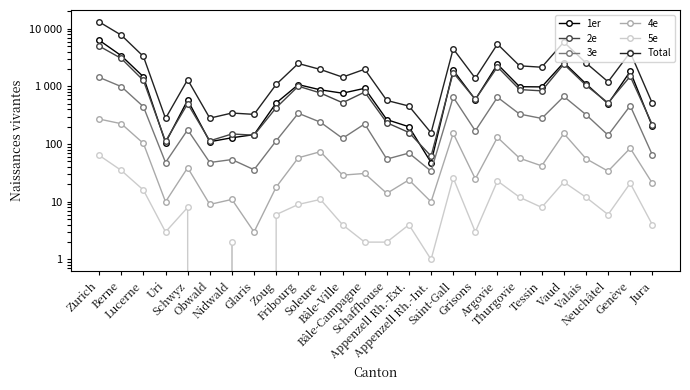

At which category does Total reach its first local valley?

Uri